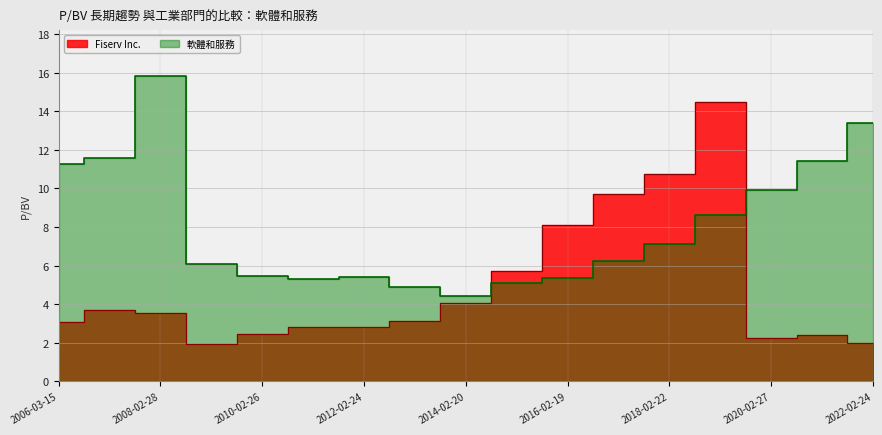

Is it true that 軟體和服務 equals 15.8 at 2008-02-28?

True